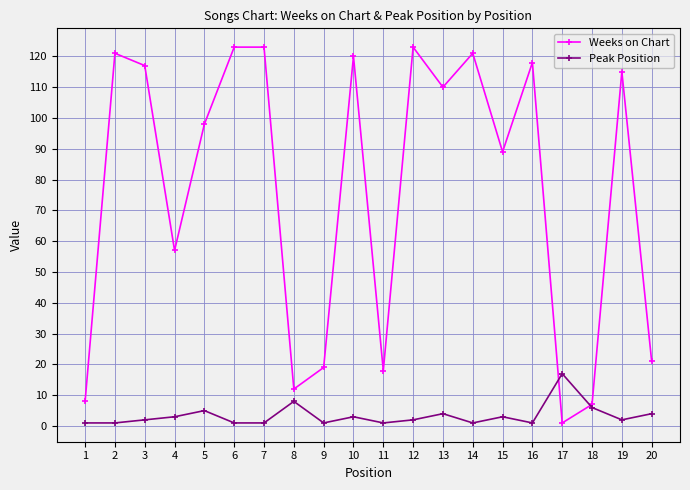

At which category does Weeks on Chart reach its first local valley?

4